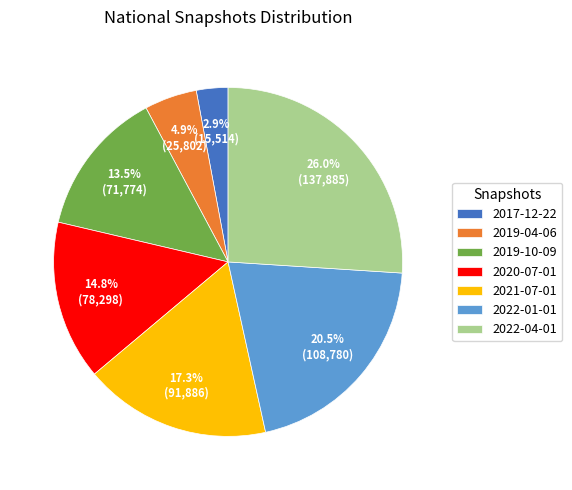

Does any single category account for the majority?

No